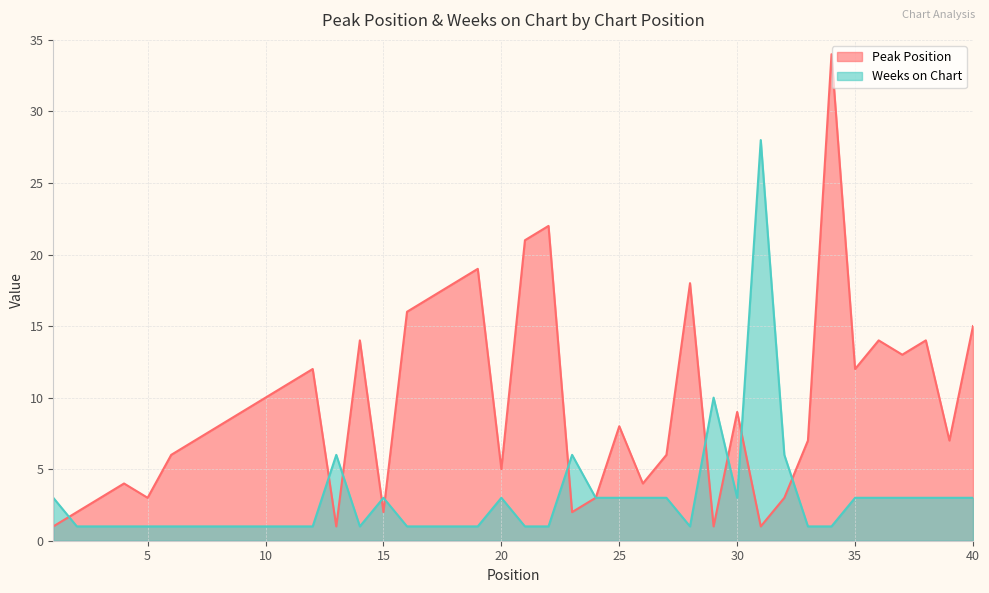

What is the smallest value displayed?

1